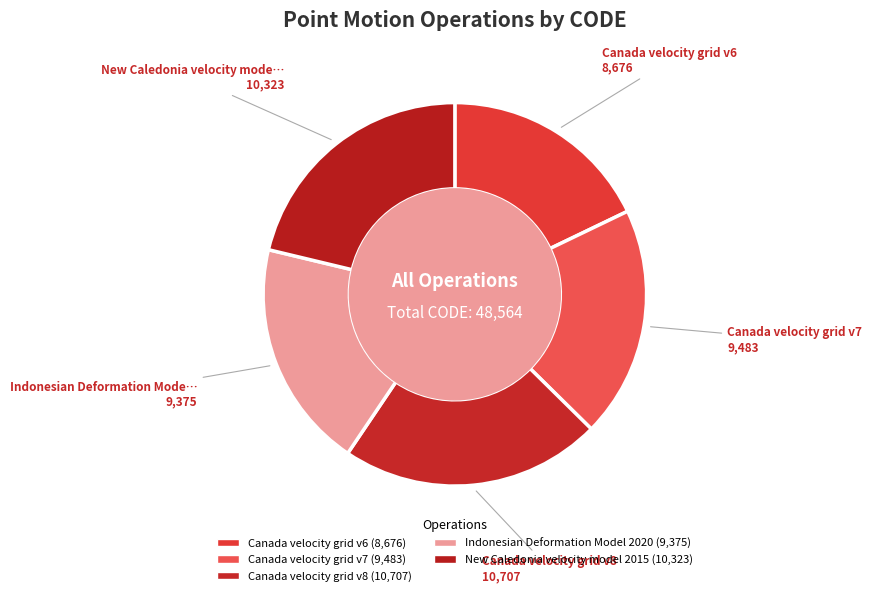

How many slices are in this pie chart?

5